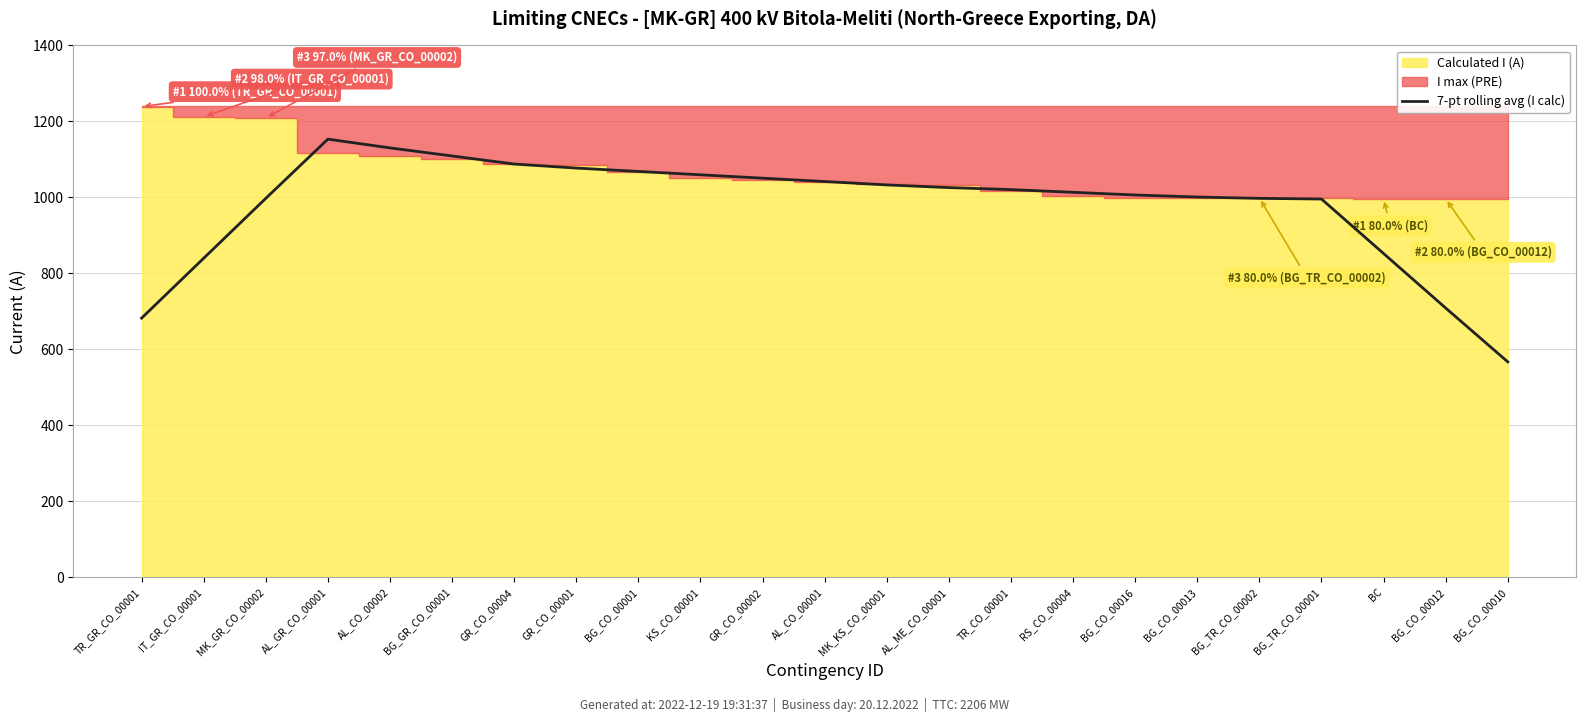

What is the sum of the values at GR_CO_00004 and GR_CO_00002?

2138.1